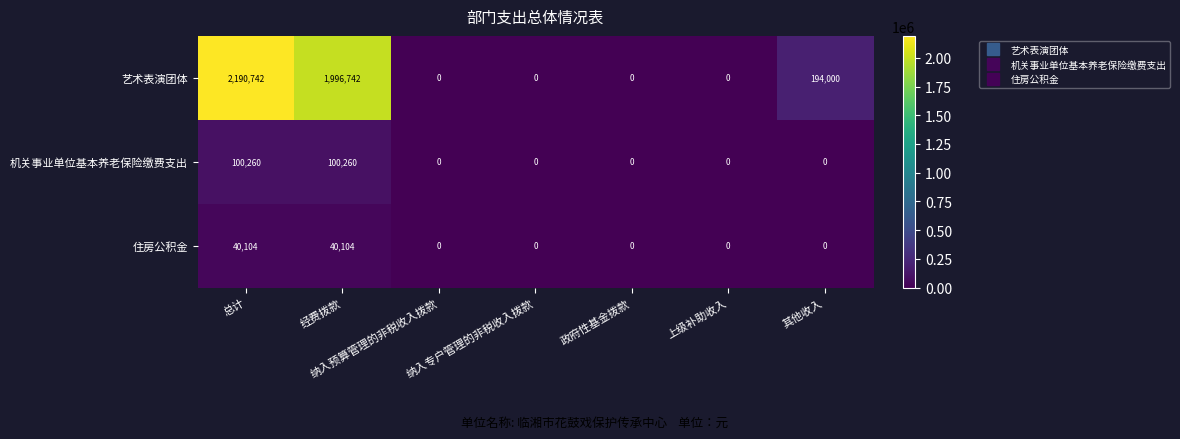

Which series has the widest spread of values?

艺术表演团体